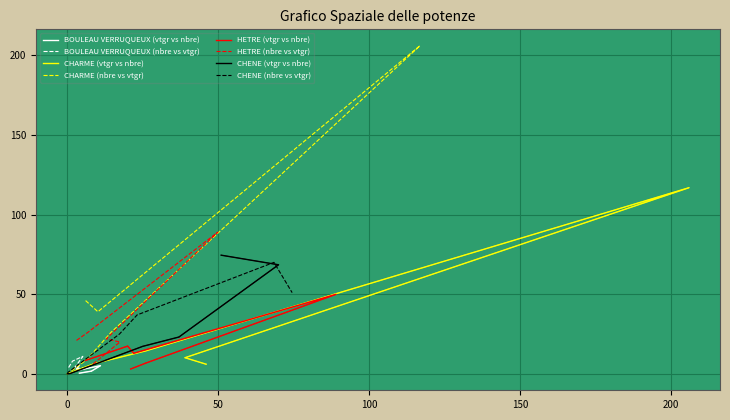

Is the value of CHENE at 150/180 greater than the value of HETRE at 40/60?

Yes